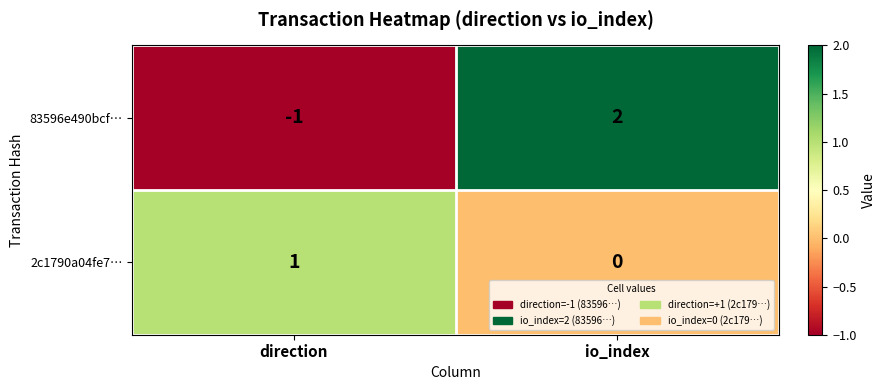

Reading left to right, extract all data points from this chart.

83596e490bcf…: direction=-1	io_index=2
2c1790a04fe7…: direction=1	io_index=0